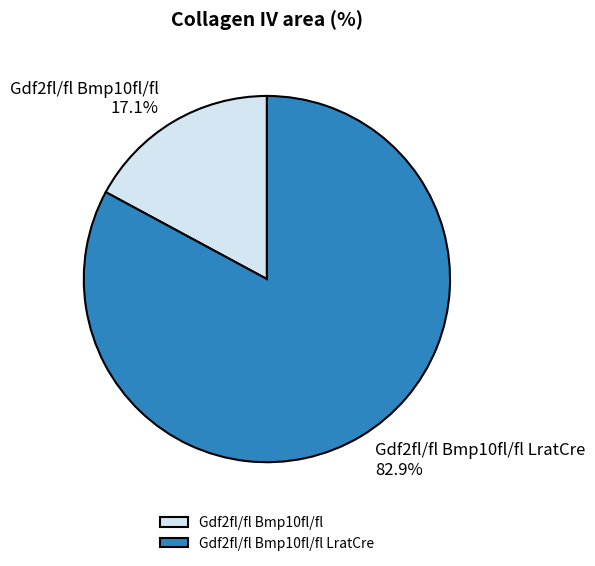

Which category has the biggest portion of the pie?

Gdf2fl/fl Bmp10fl/fl LratCre